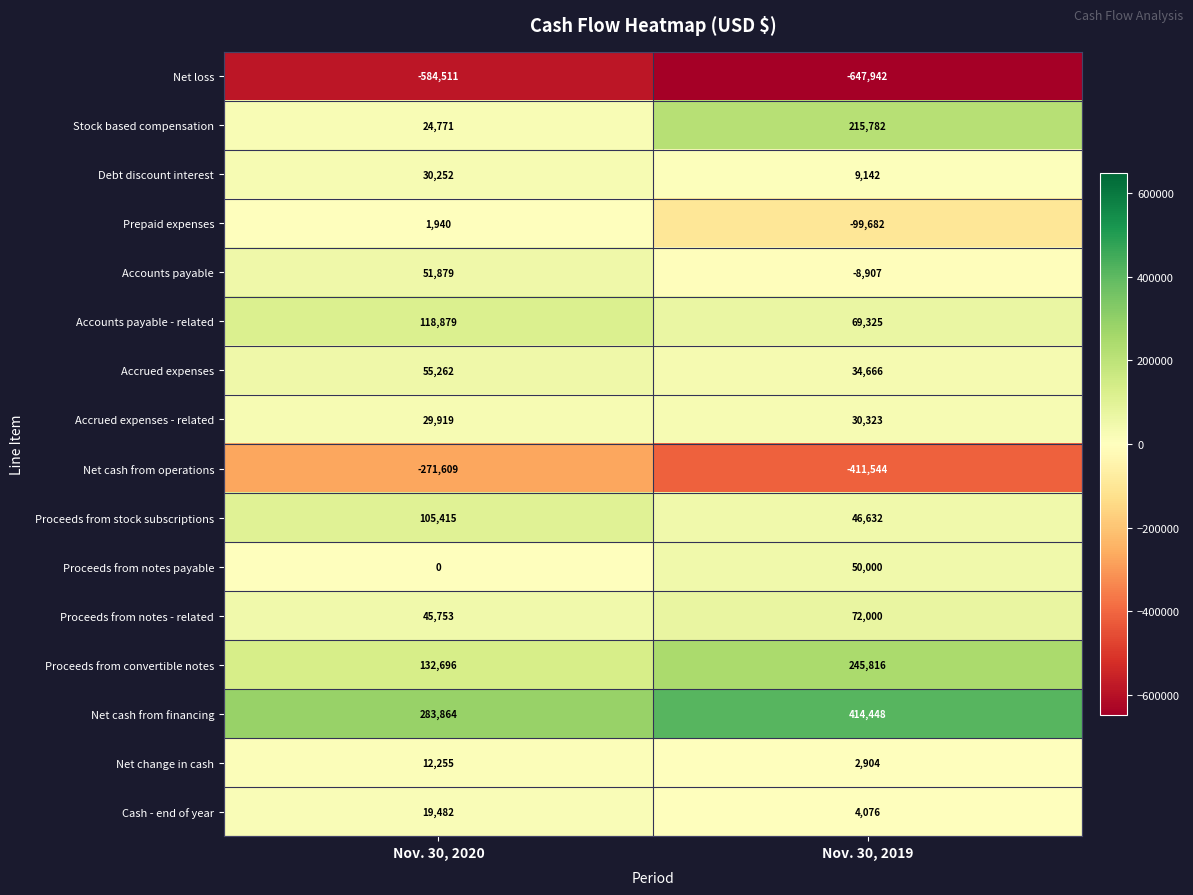

True or false: Stock based compensation has a value of 16593 at Nov. 30, 2020.

False